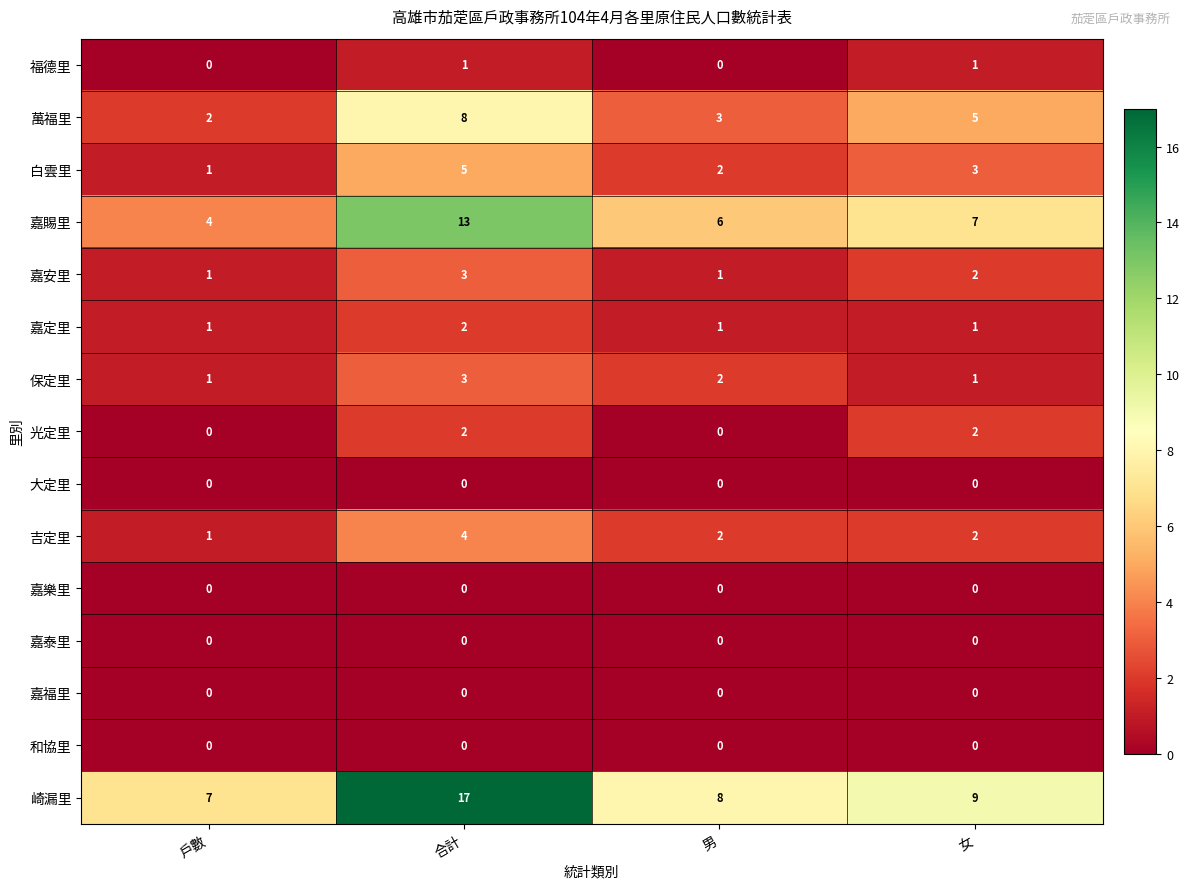

At which category is the sum across all series the highest?

合計